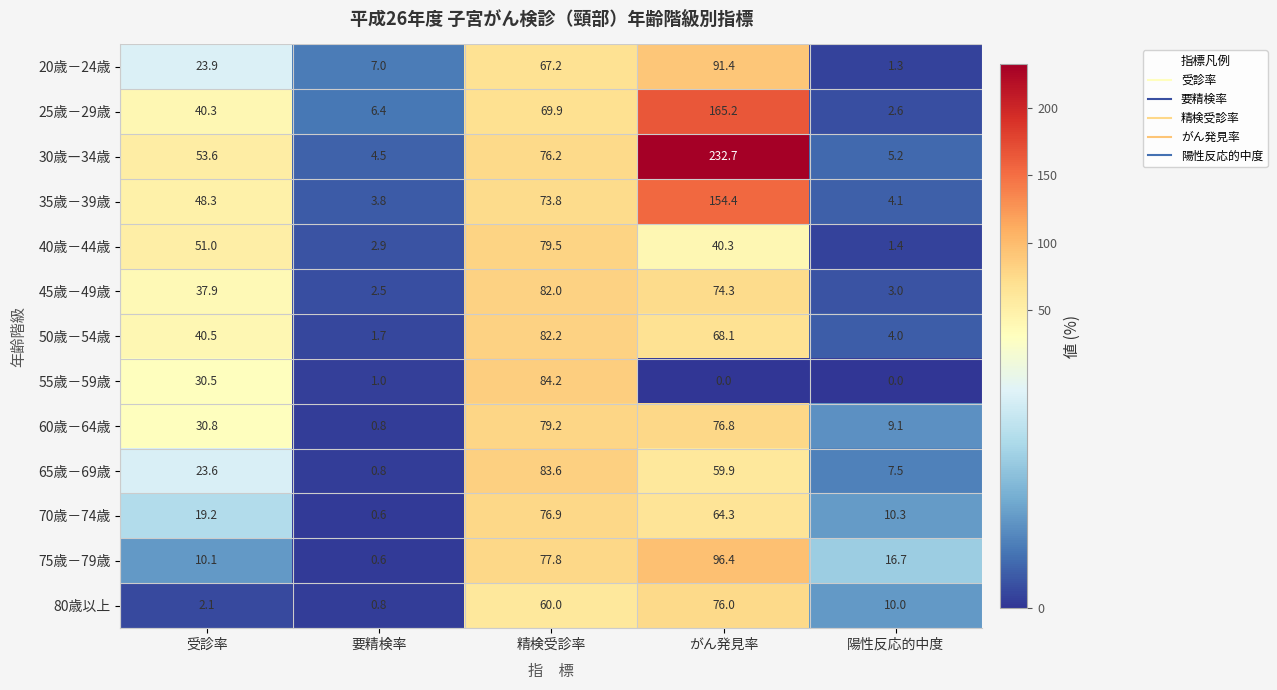

True or false: 55歳－59歳 has a value of -26.6 at 陽性反応的中度.

False